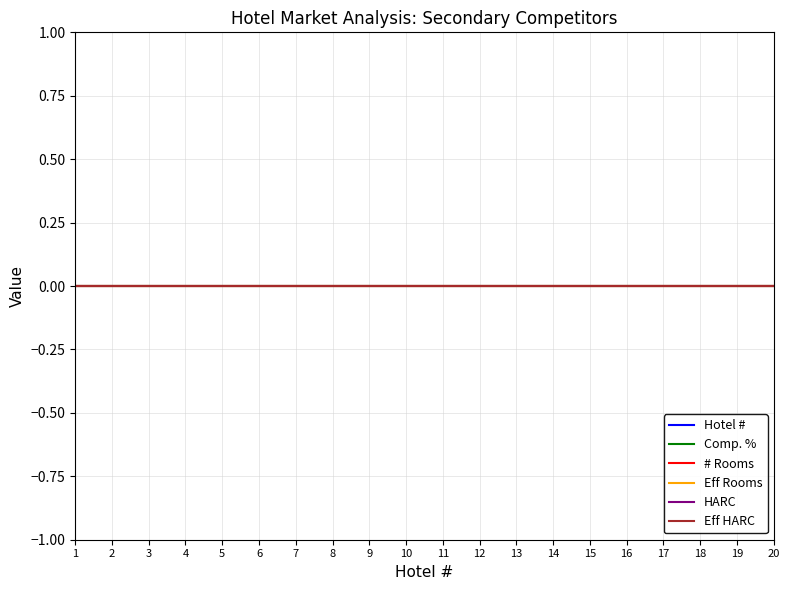

Between 2 and 13, which series saw the biggest shift?

Hotel #